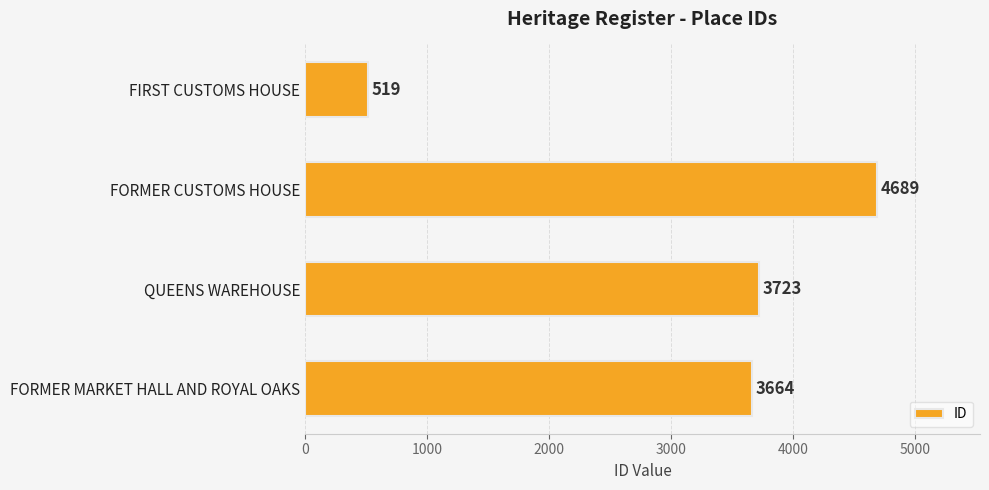

List the labels in order of value, largest first.

FORMER CUSTOMS HOUSE, QUEENS WAREHOUSE, FORMER MARKET HALL AND ROYAL OAKS, FIRST CUSTOMS HOUSE